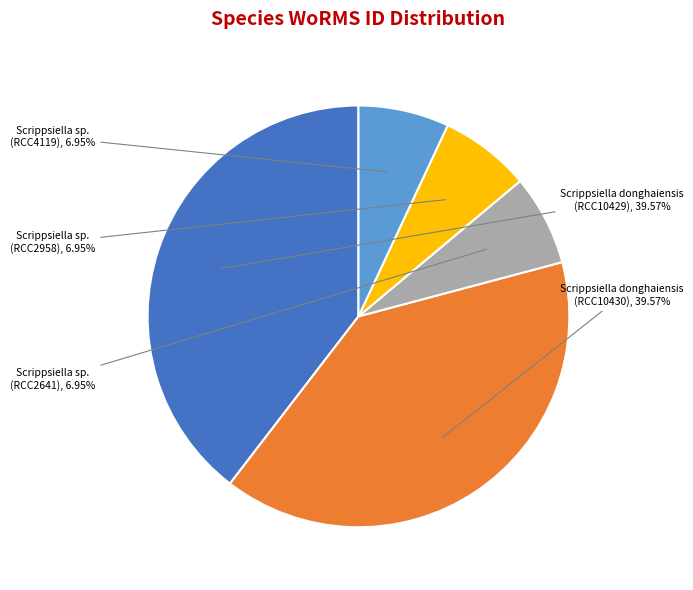

Rank the categories by value from highest to lowest.

Scrippsiella donghaiensis (RCC10429), Scrippsiella donghaiensis (RCC10430), Scrippsiella sp. (RCC2641), Scrippsiella sp. (RCC2958), Scrippsiella sp. (RCC4119)